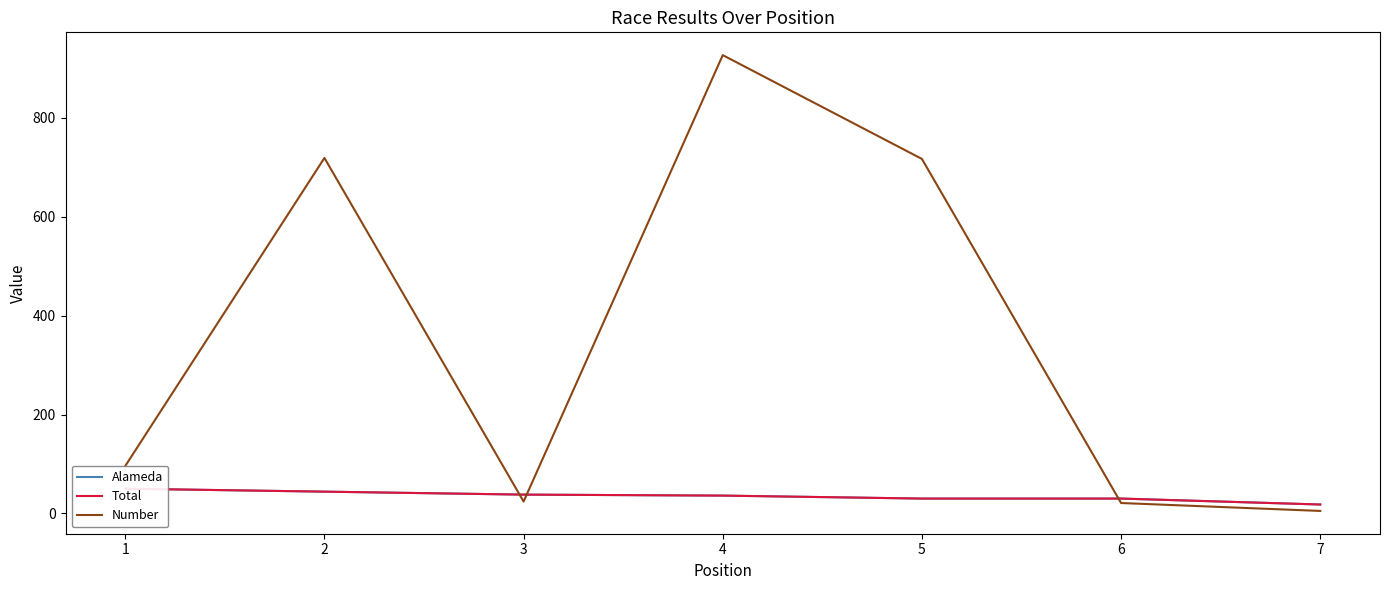

Reading right to left, transcribe all the data shown in this chart.

Alameda: 18	30	30	36	38	44	50
Total: 18	30	30	36	38	44	50
Number: 5	21	717	927	24	719	96